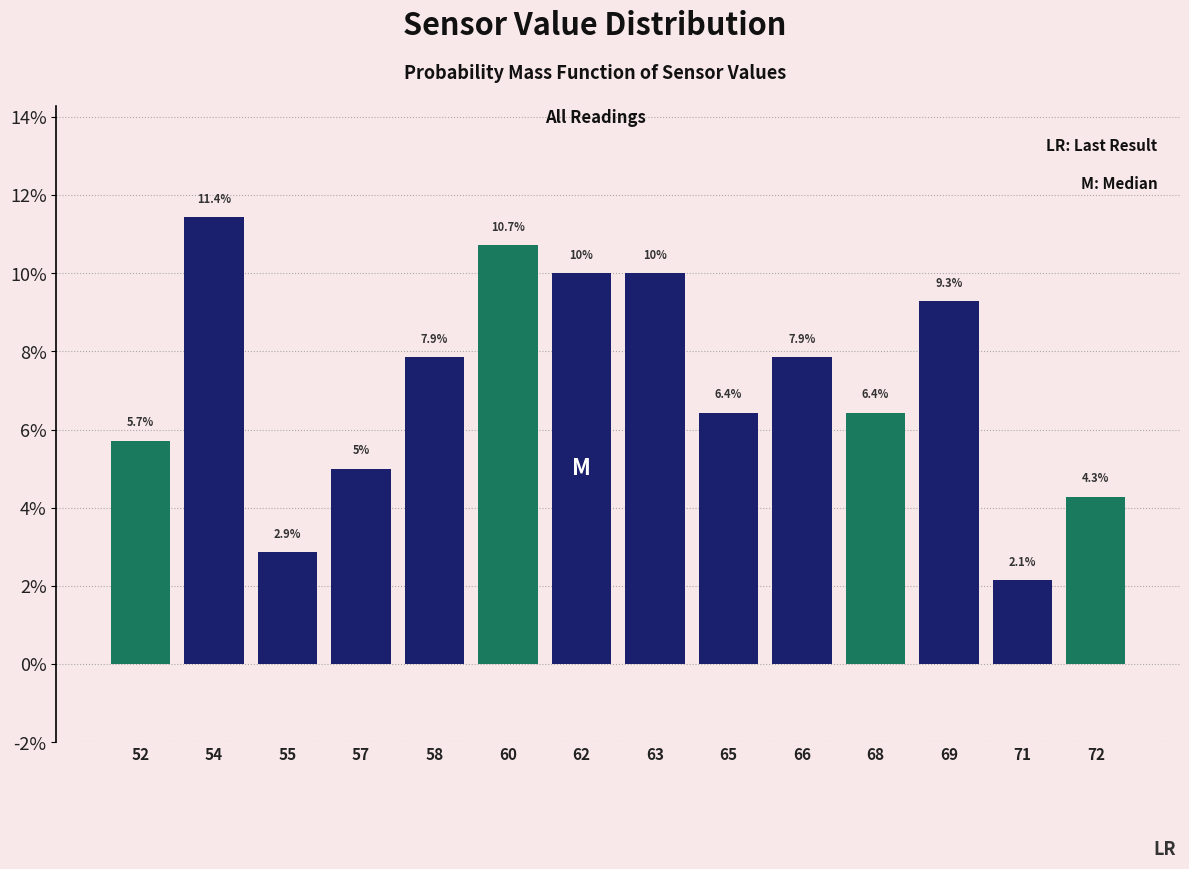

Reading left to right, list all the values displayed in this chart.

52=5.7	54=11.4	55=2.9	57=5.0	58=7.9	60=10.7	62=10.0	63=10.0	65=6.4	66=7.9	68=6.4	69=9.3	71=2.1	72=4.3